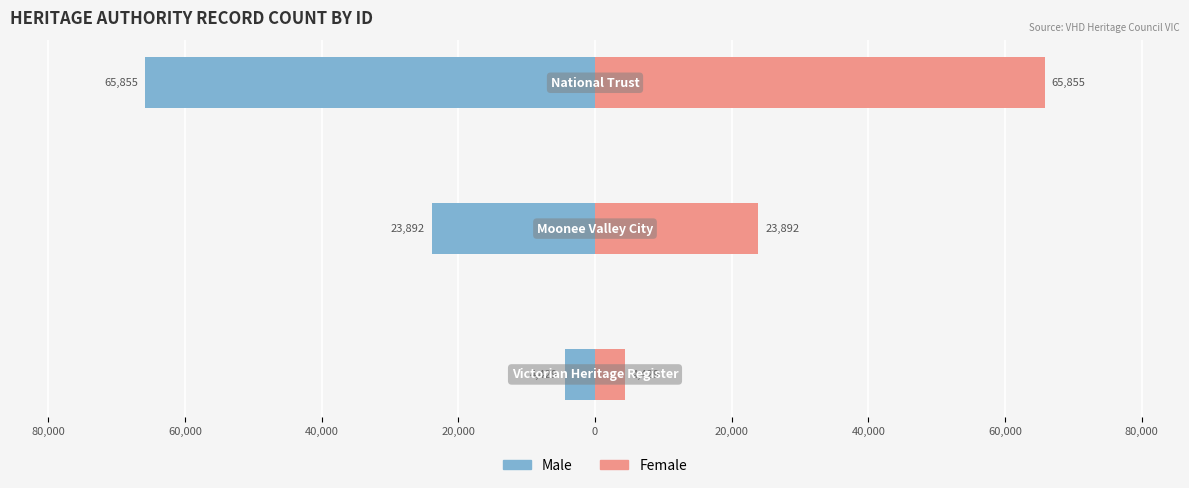

What is the difference between the maximum and second lowest values in the Male series?

19463